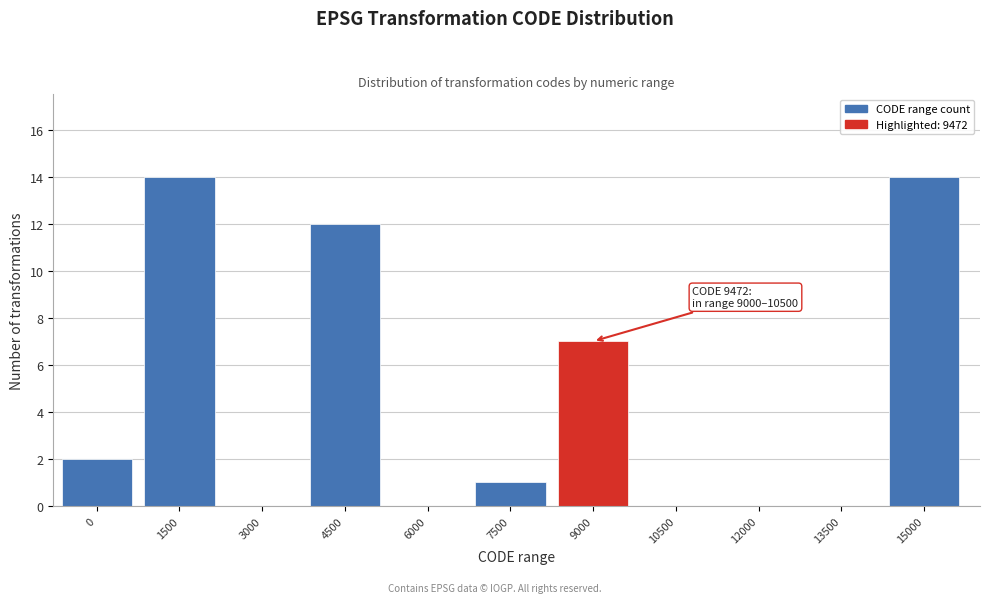

Reading left to right, extract all data points from this chart.

0=2	1500=14	3000=0	4500=12	6000=0	7500=1	9000=7	10500=0	12000=0	13500=0	15000=14